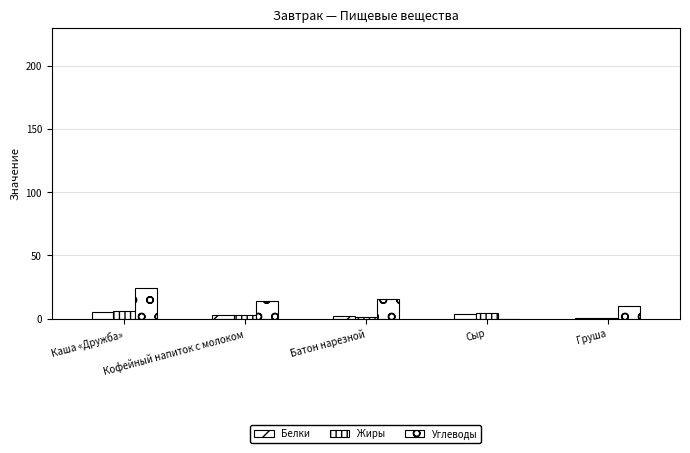

How many series are shown in this chart?

3